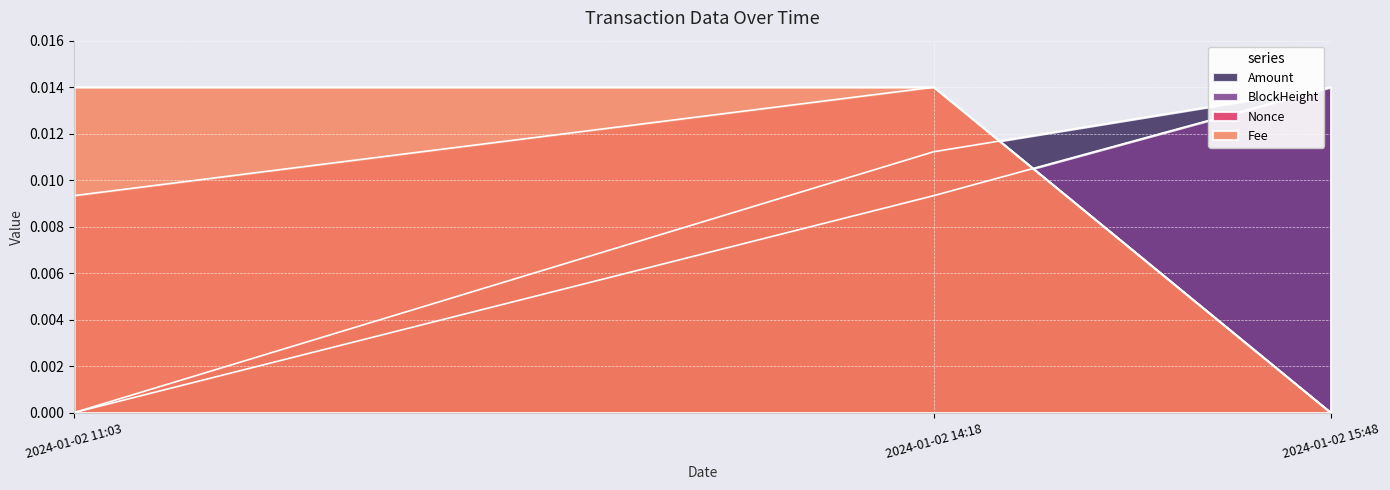

How many values in BlockHeight are above zero?

2